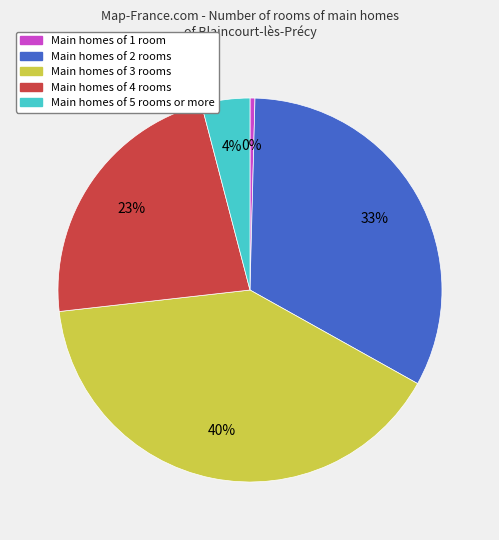

How many segments does this pie chart have?

5